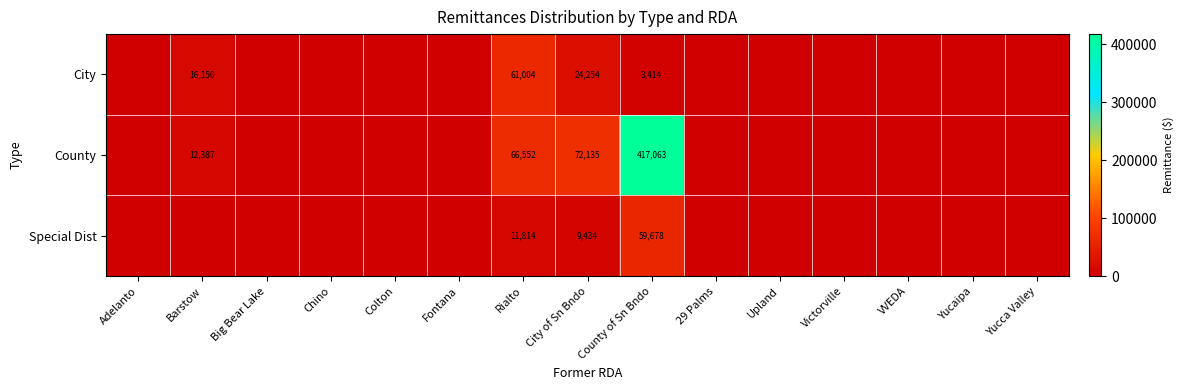

What is the spread (max minus min) of values at County of Sn Bndo?

413649